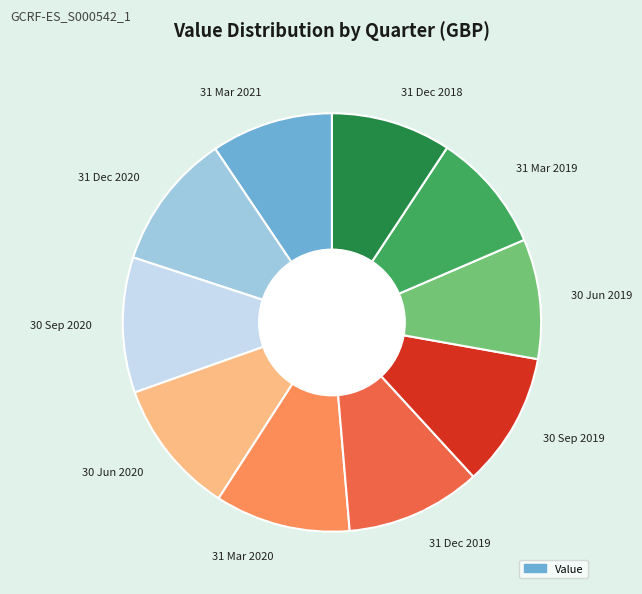

Is the sum of 30 Sep 2020 and 31 Dec 2020 greater than half?

No